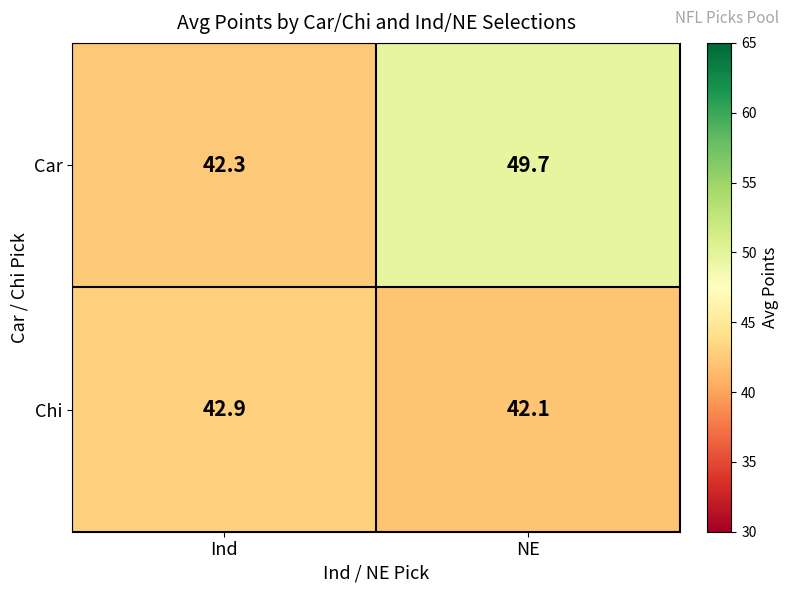

How many distinct data groups are displayed?

2